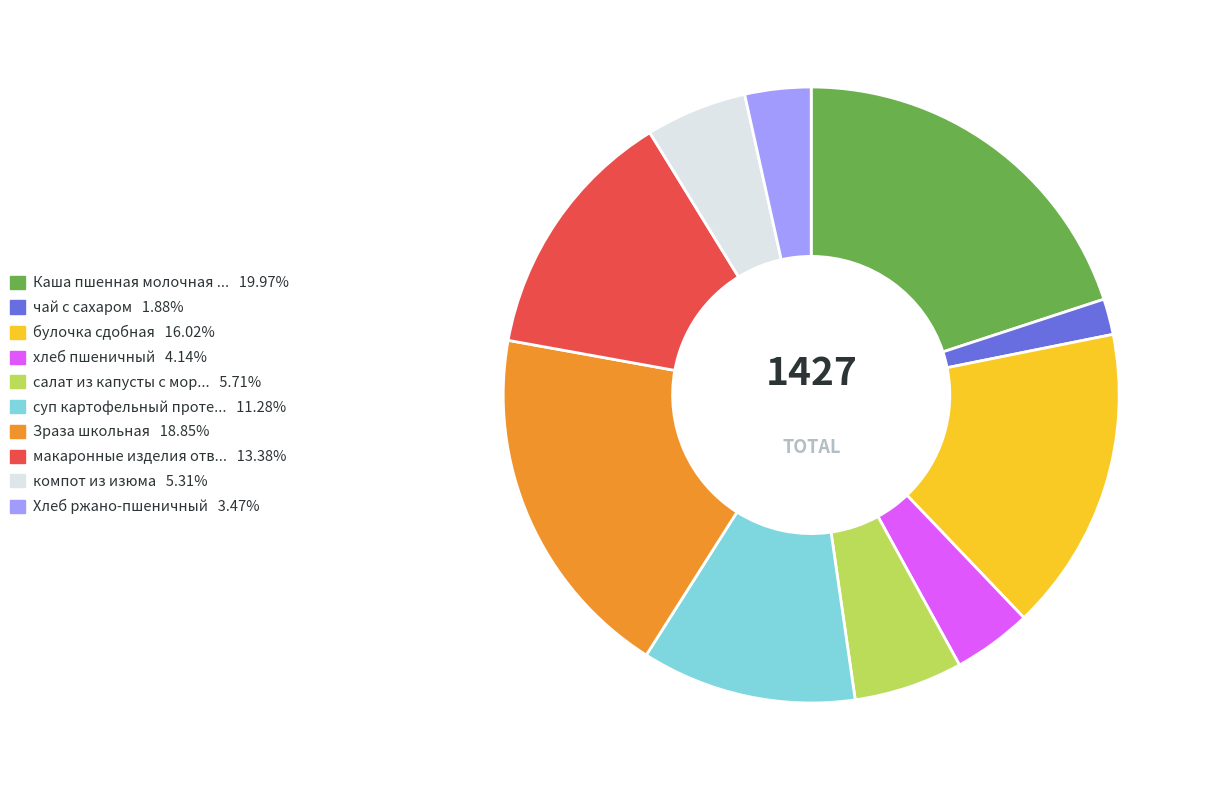

How many segments does this pie chart have?

10